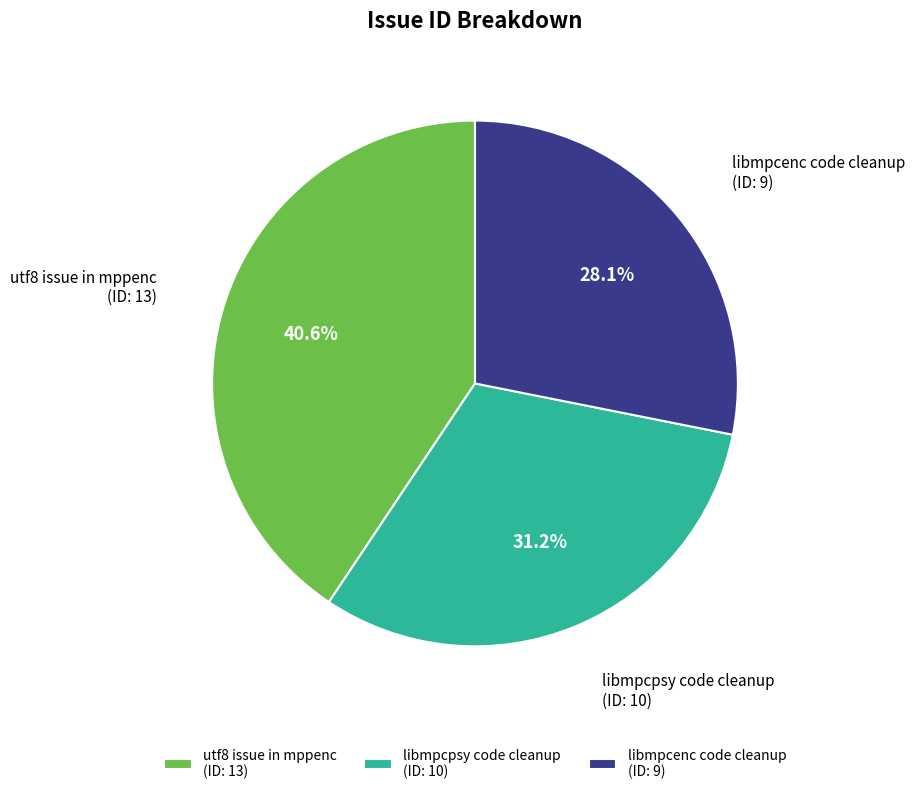

Which slice is the largest?

utf8 issue in mppenc